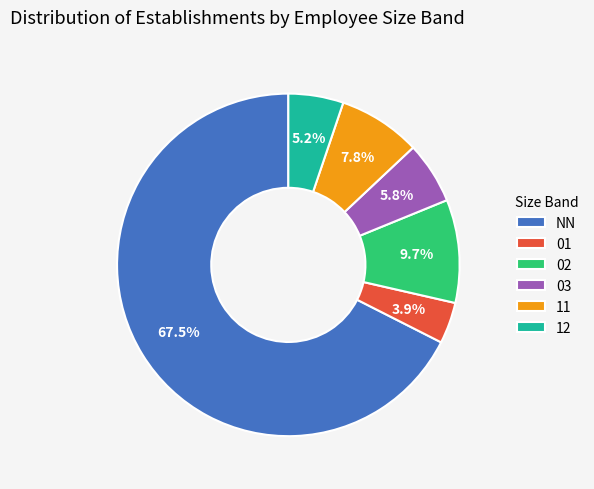

How much of the chart is everything except 01?

96.1%